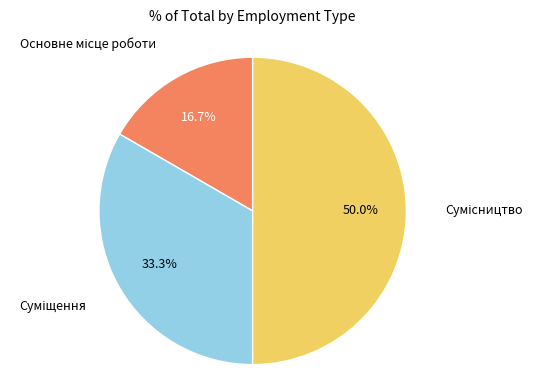

To the nearest percent, what portion does Основне місце роботи represent?

17%